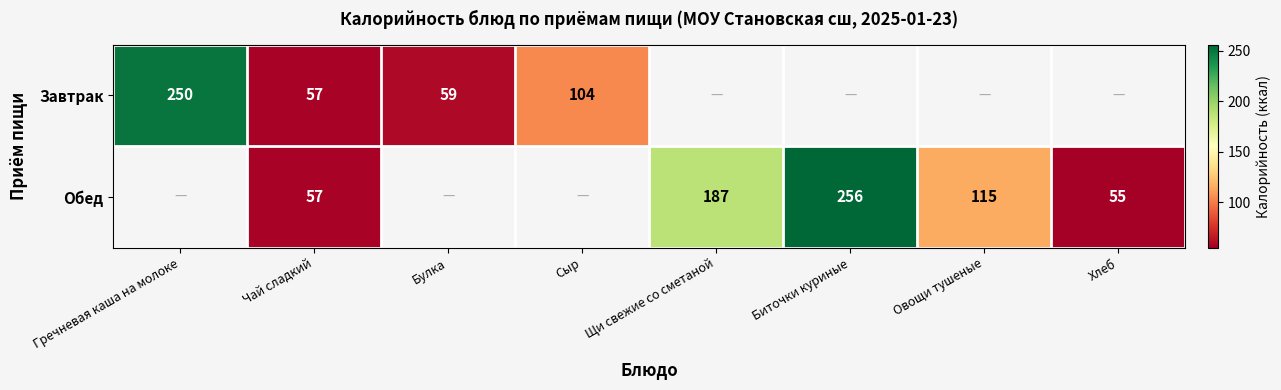

What is the difference between the Завтрак values at Булка and Гречневая каша на молоке?

191